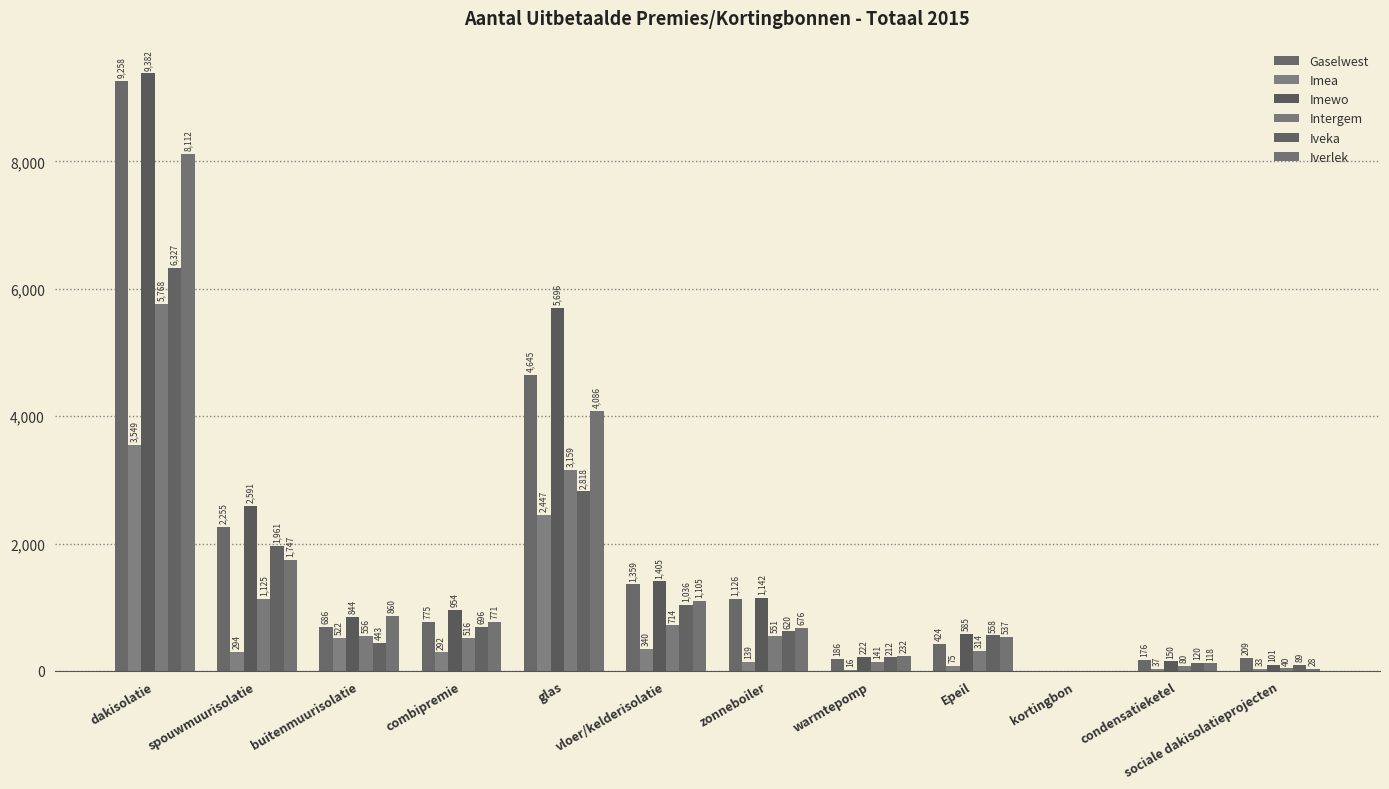

What is the sum of the Gaselwest values at combipremie and warmtepomp?

961